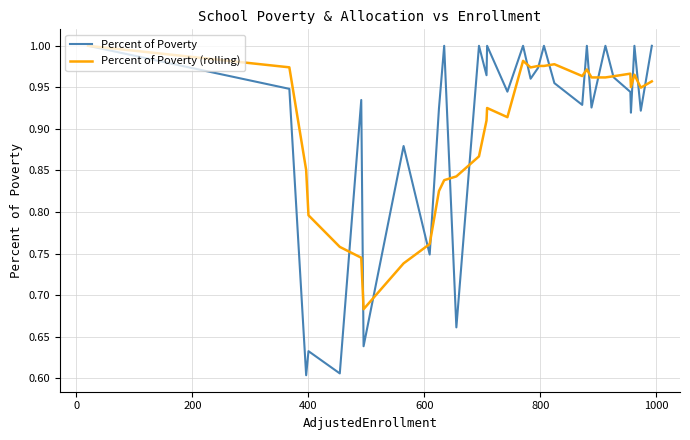

Which series has the widest spread of values?

Percent of Poverty